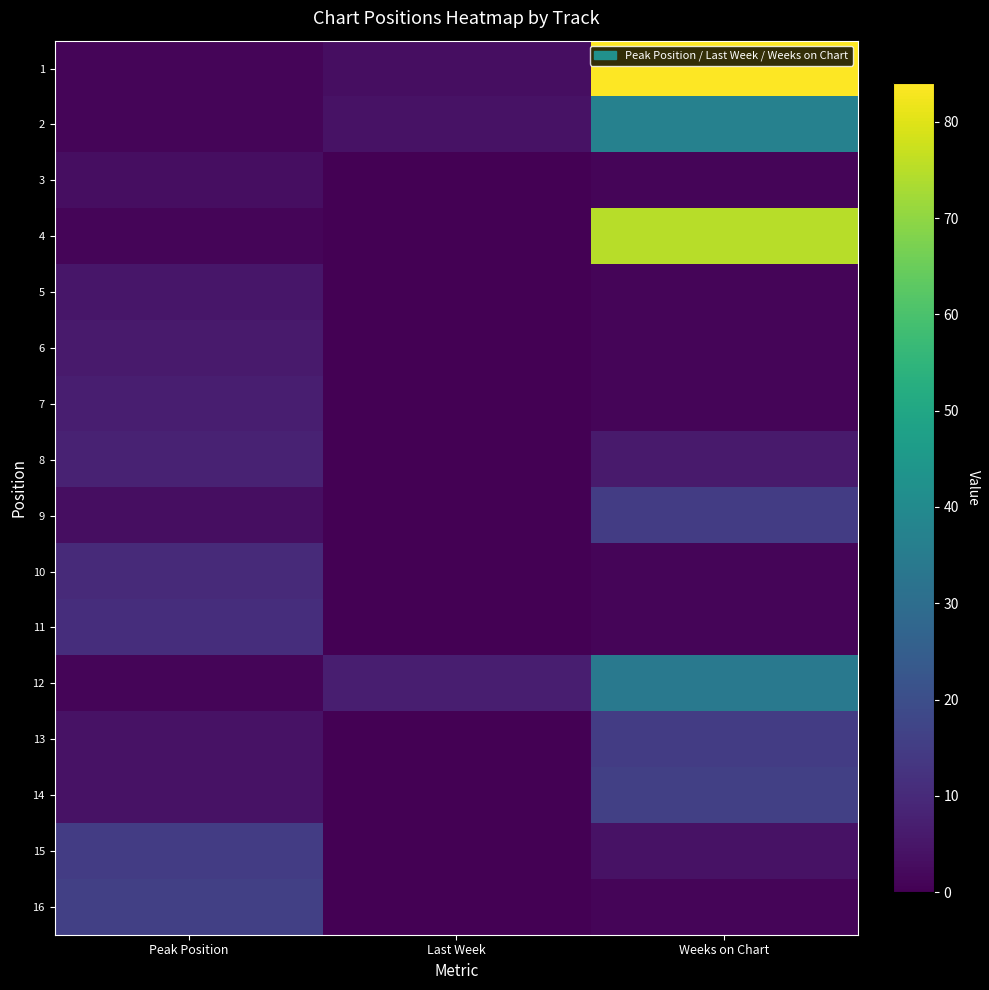

Which series has the largest range (max minus min)?

1